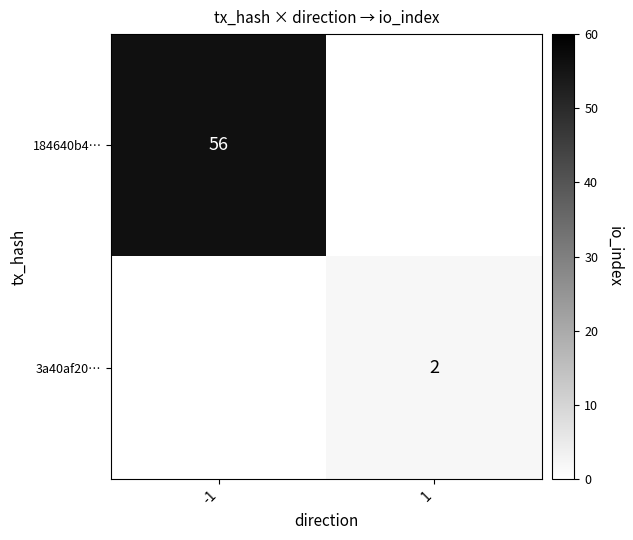

Which label corresponds to the largest value in the chart?

-1